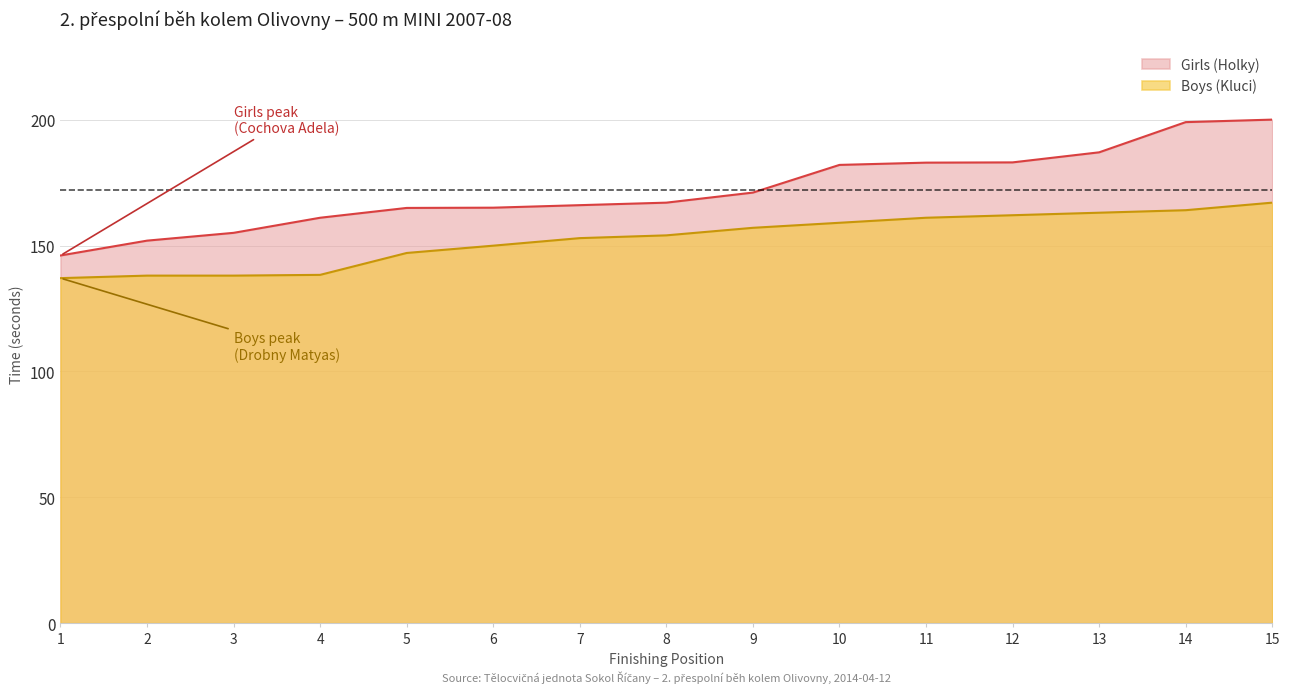

Approximately how many times larger is the value at 11 compared to 15?

0.9